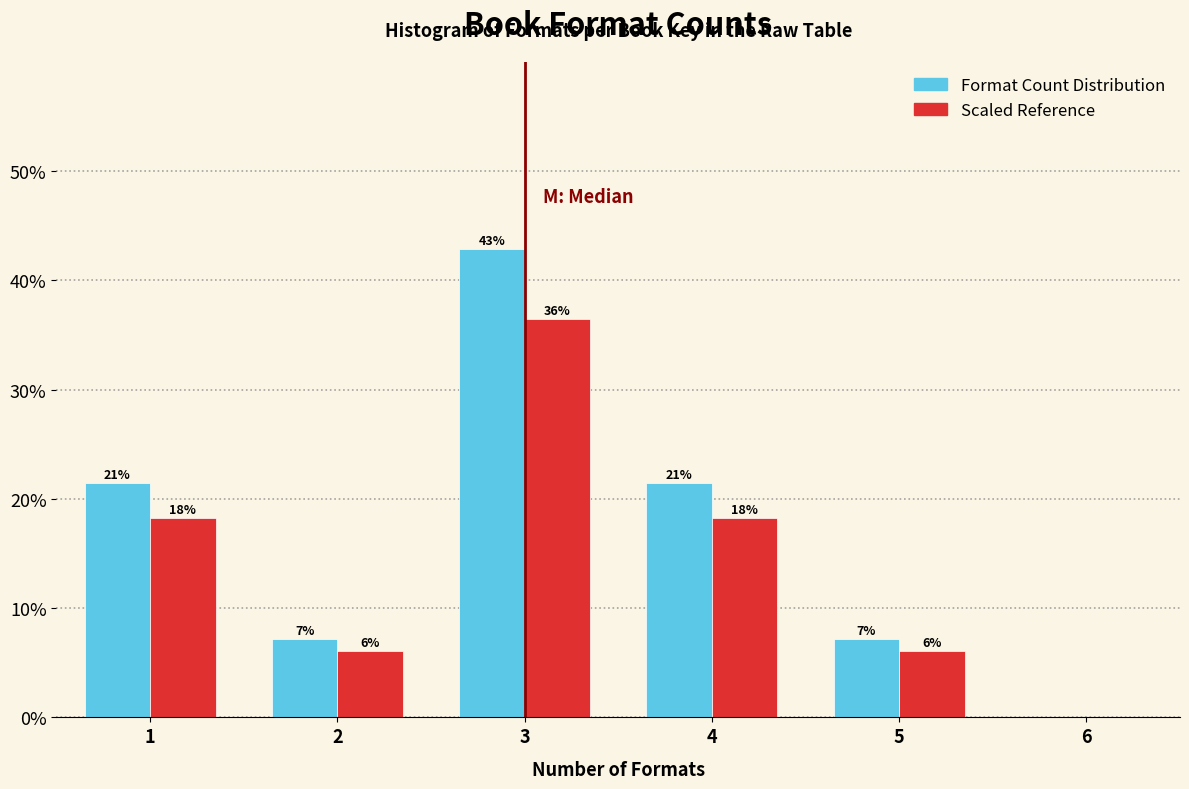

Does the chart contain stacked bars?

No